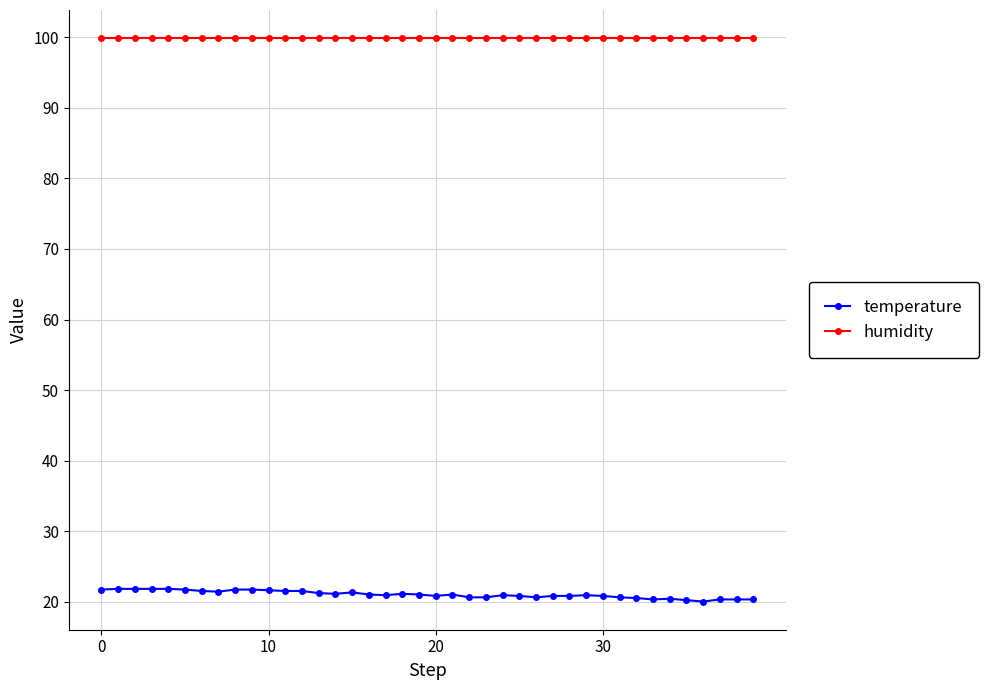

What is the minimum value for humidity?

99.9